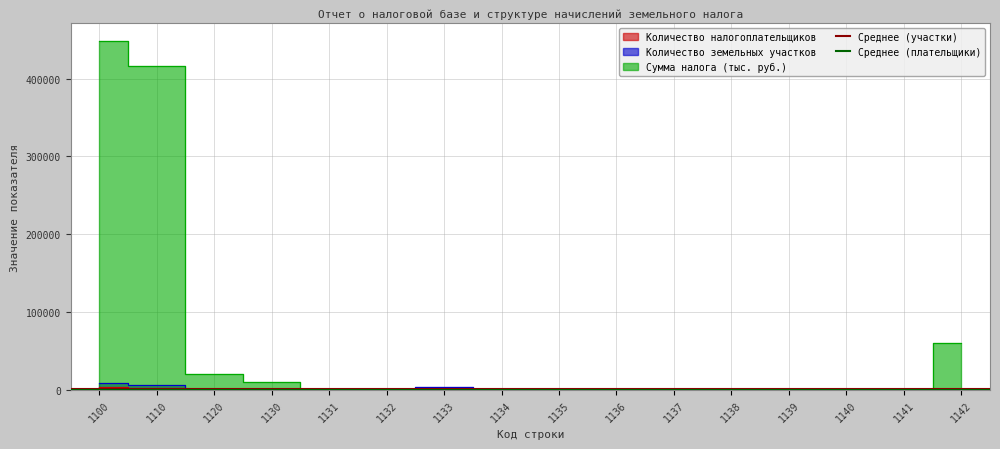

What is the average value of the Среднее (участки) series?

1380.1